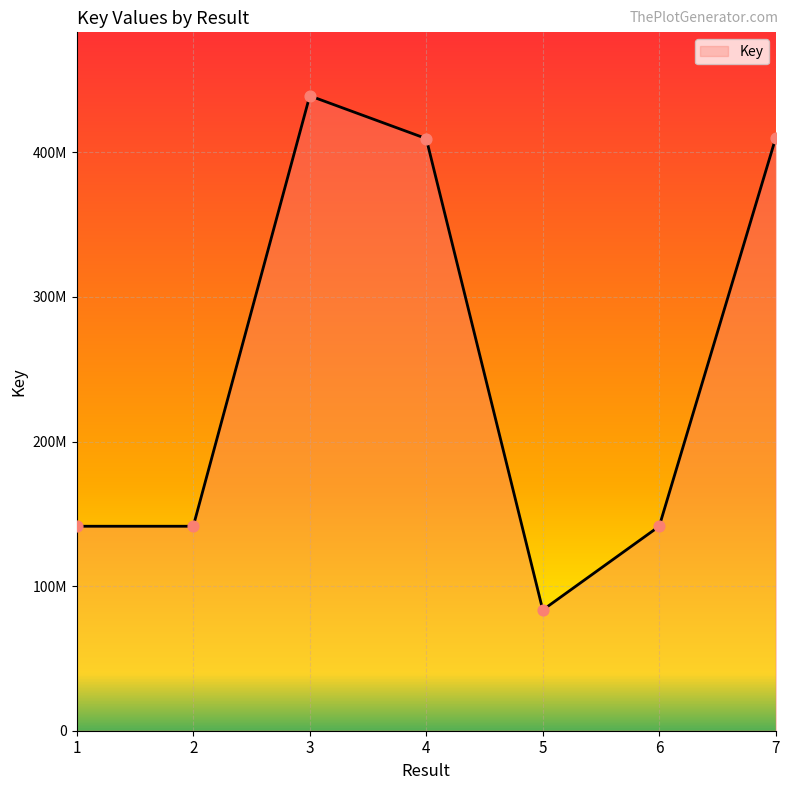

What is the change in value from 1 to 5?

-57907243